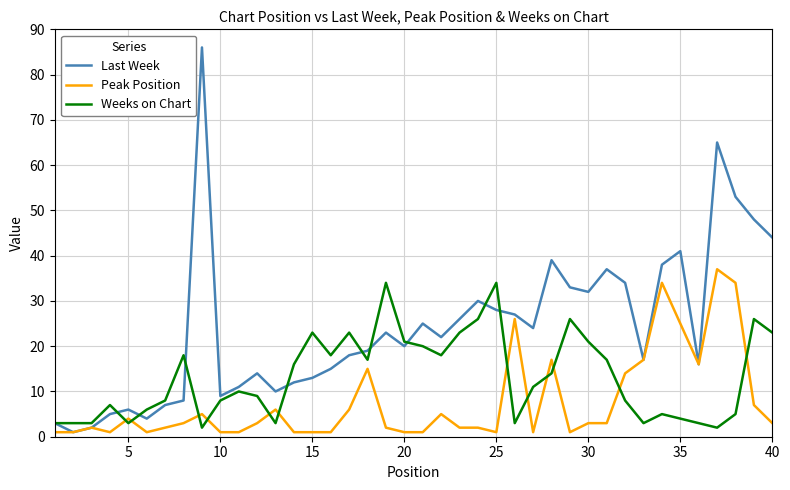

Reading right to left, what are all the values shown in this chart?

Last Week: 44	48	53	65	16	41	38	17	34	37	32	33	39	24	27	28	30	26	22	25	20	23	19	18	15	13	12	10	14	11	9	86	8	7	4	6	5	2	1	3
Peak Position: 3	7	34	37	16	25	34	17	14	3	3	1	17	1	26	1	2	2	5	1	1	2	15	6	1	1	1	6	3	1	1	5	3	2	1	4	1	2	1	1
Weeks on Chart: 23	26	5	2	3	4	5	3	8	17	21	26	14	11	3	34	26	23	18	20	21	34	17	23	18	23	16	3	9	10	8	2	18	8	6	3	7	3	3	3